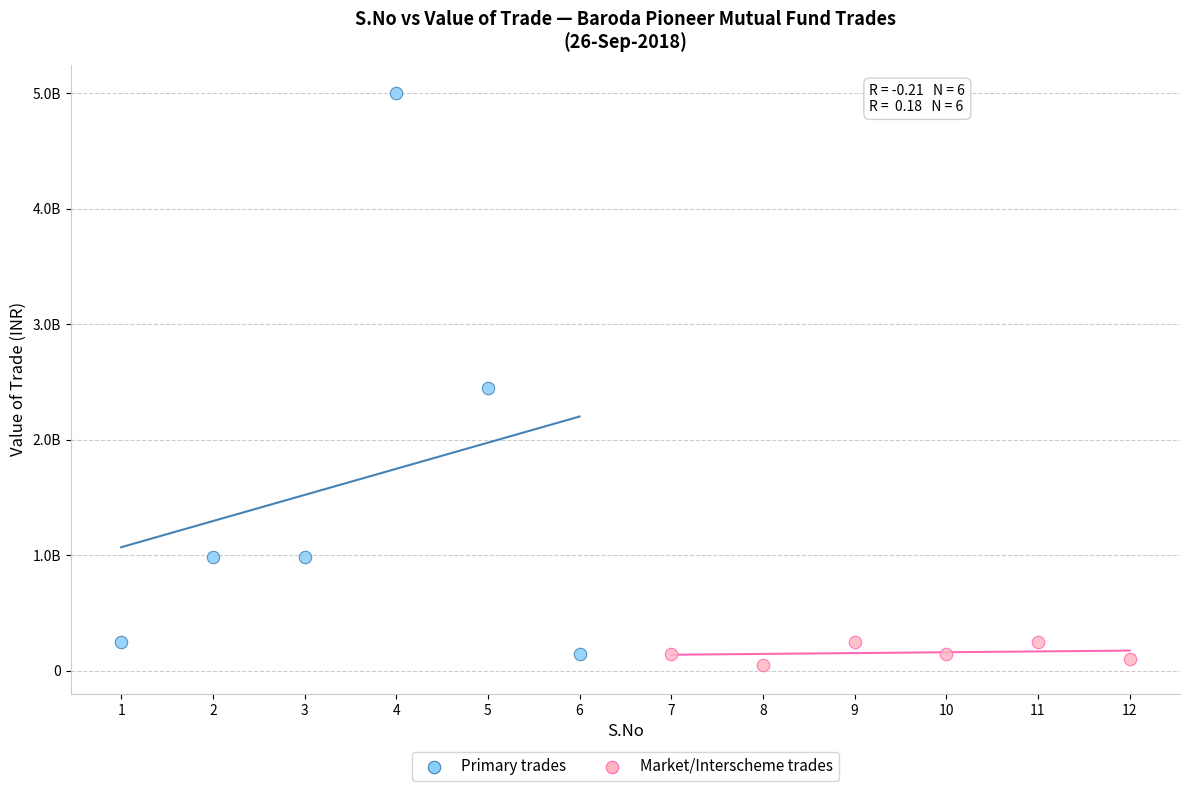

Which series contains the highest Y value?

Primary trades